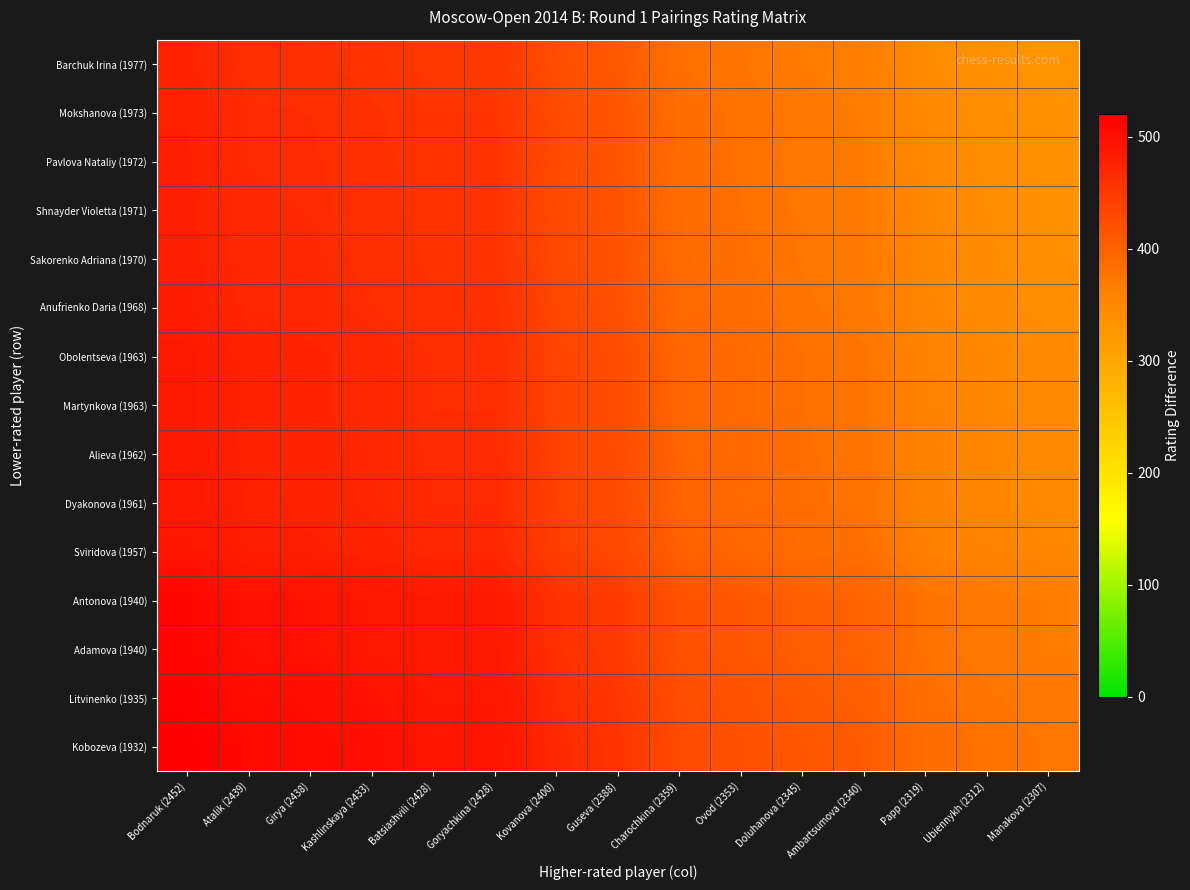

What is the spread (max minus min) of values at Guseva (2388)?

45